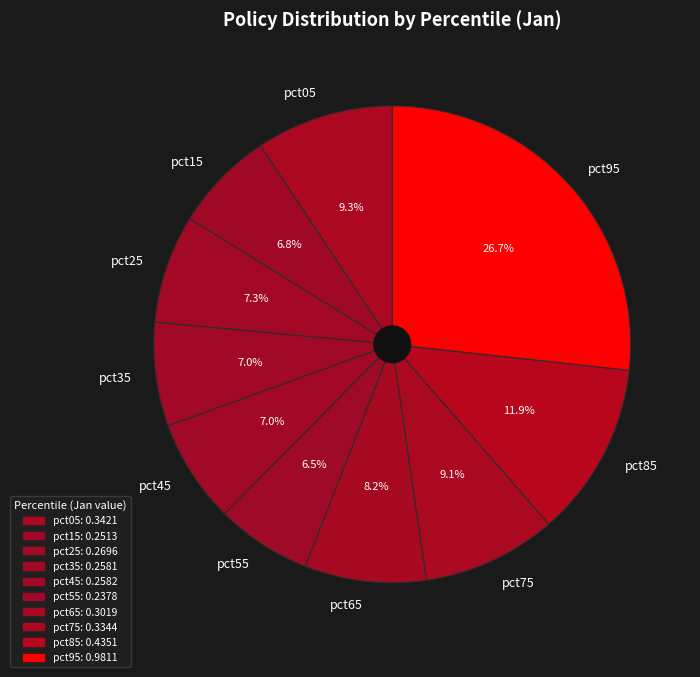

How many slices are in this pie chart?

10